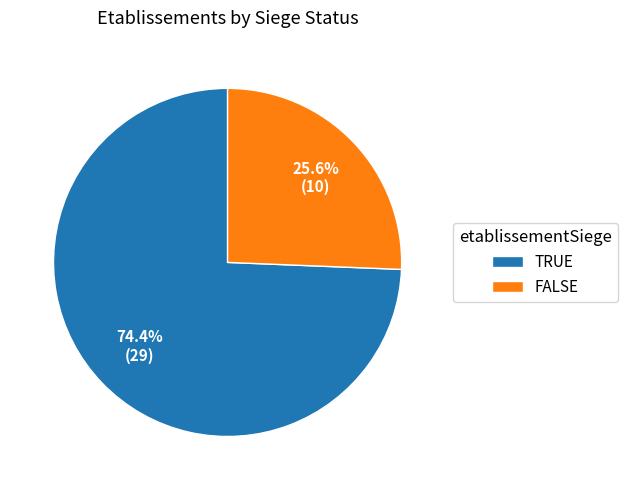

What percentage do TRUE and FALSE together represent?

100.0%